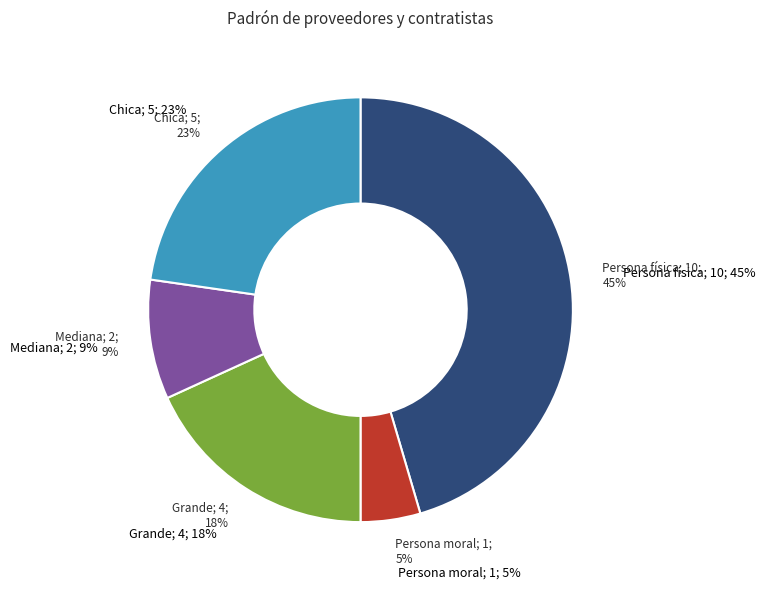

What is the ratio of the value at Chica to the value at Persona moral?

5.0